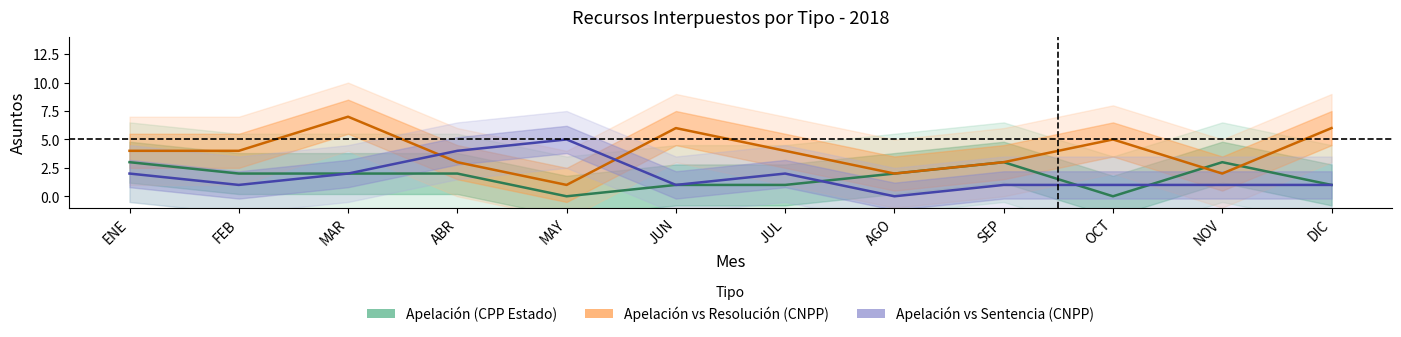

At OCT, list the series in order from smallest to largest.

Apelación (CPP Estado), Apelación vs Sentencia (CNPP), Apelación vs Resolución (CNPP)